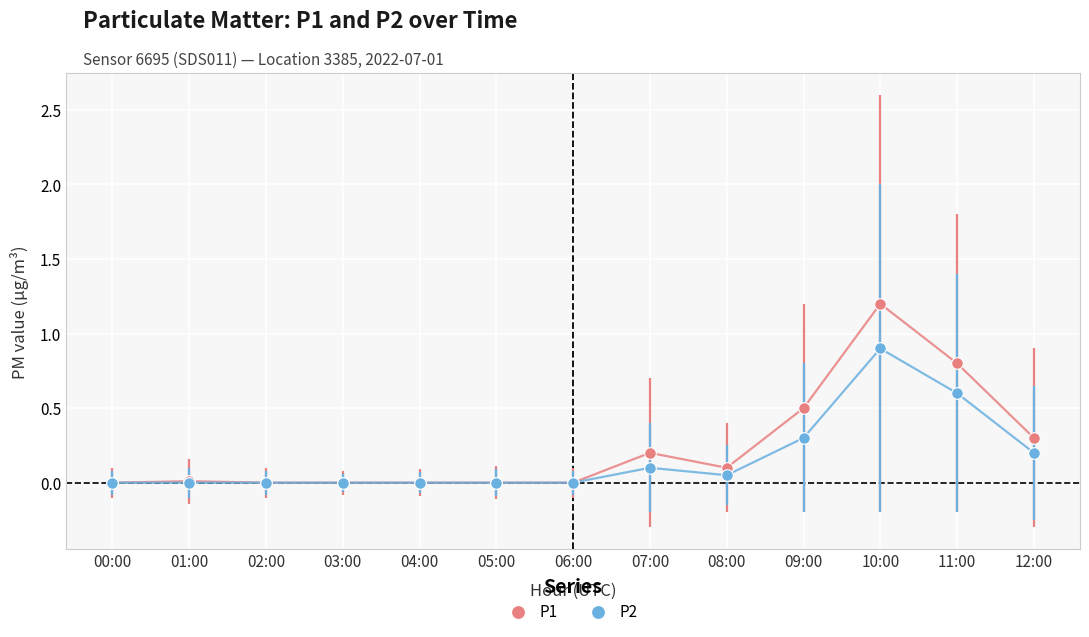

Which series contains the lowest Y value?

P1